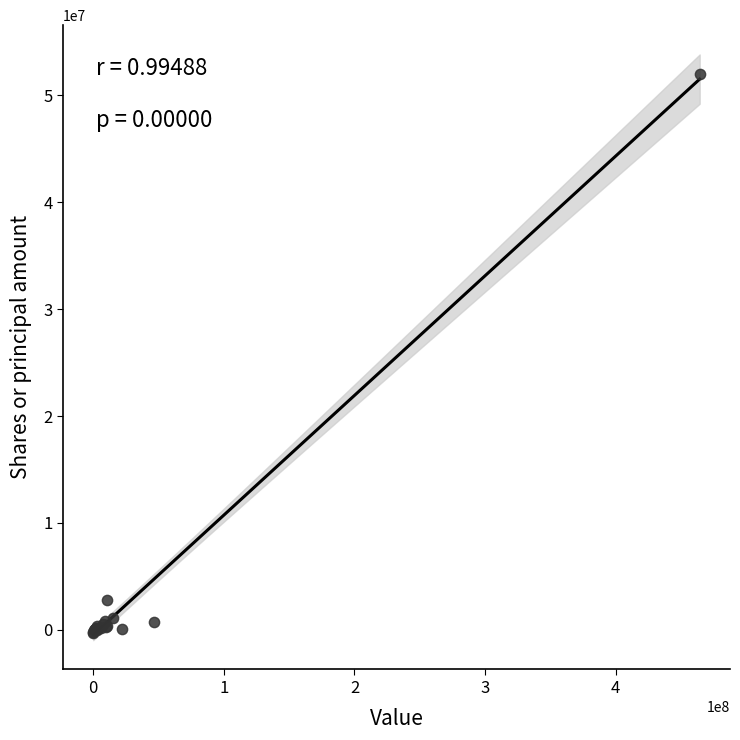

What Y value in the scatter plot is closest to 25820800?

2784648